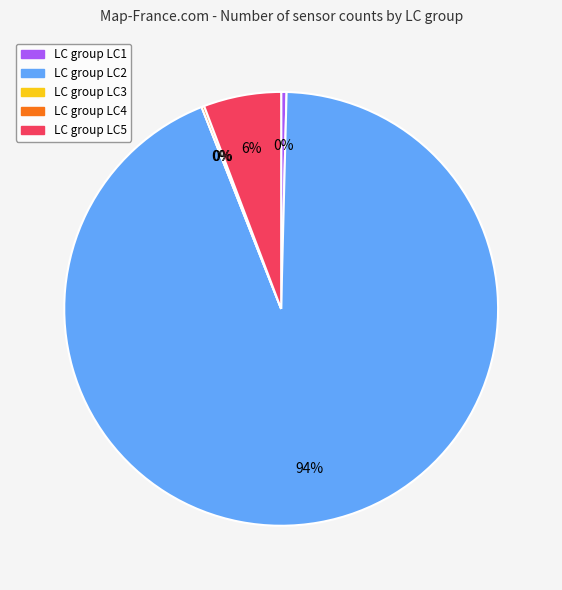

To the nearest percent, what is the average slice percentage?

20%